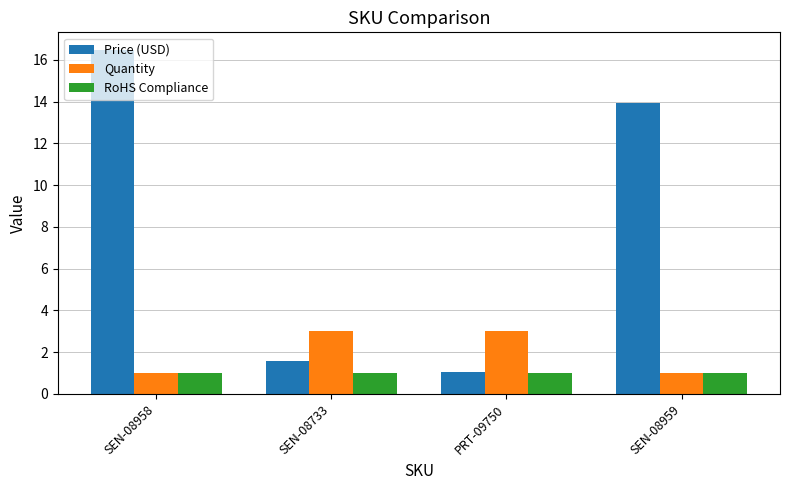

Is it true that Price (USD) equals 16.5 at SEN-08958?

True